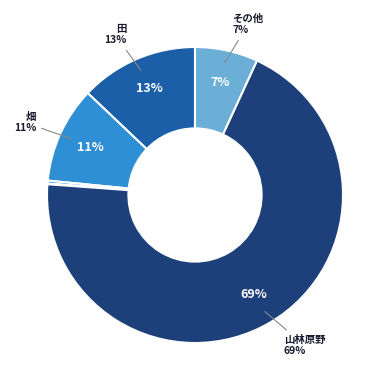

Is the sum of 田 and 畑 greater than half?

No